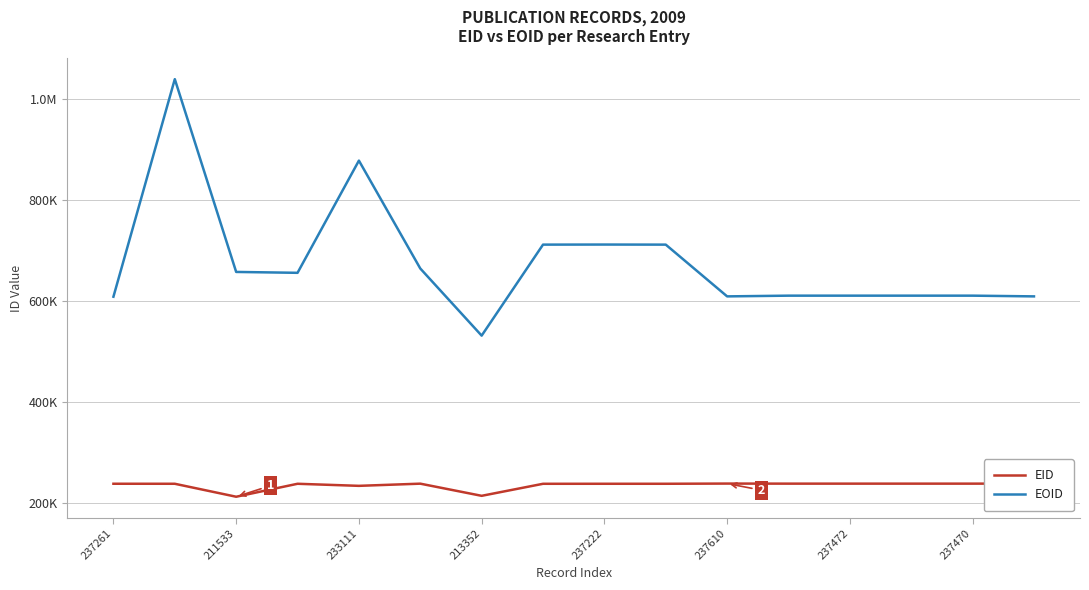

Where is the first local minimum for EOID?

213352